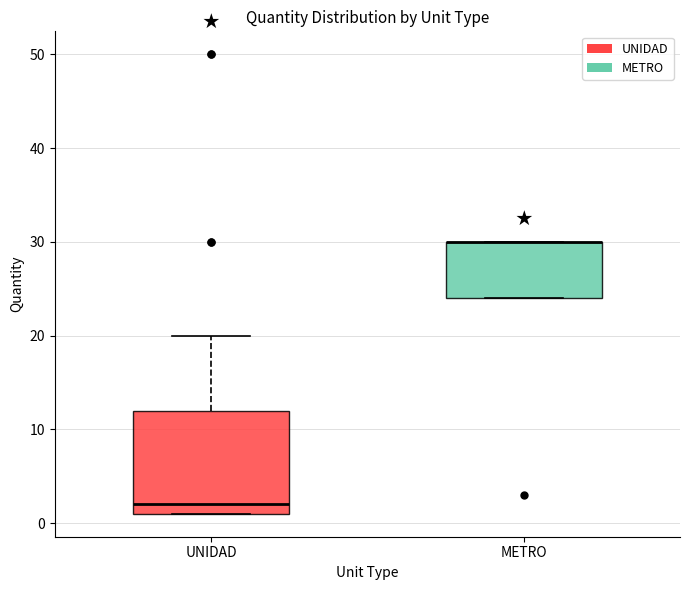

Reading left to right, transcribe this box plot: for each box, give where its median line is, the range the box spans, and where its two whiskers end, as read against the y-axis. The values are not printed on the chart, so give them approximately, as read against the axis.

UNIDAD: median 2, box 1 to 12, whiskers 1 to 20
METRO: median 30 (drawn on the box's upper edge), box 24 to 30, whiskers 24 to 30